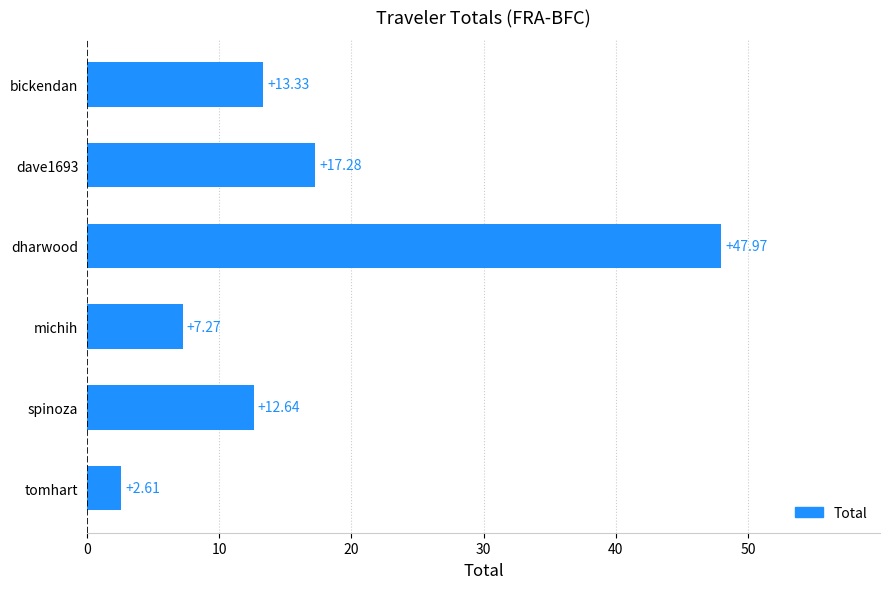

List the labels in order of value, largest first.

dharwood, dave1693, bickendan, spinoza, michih, tomhart